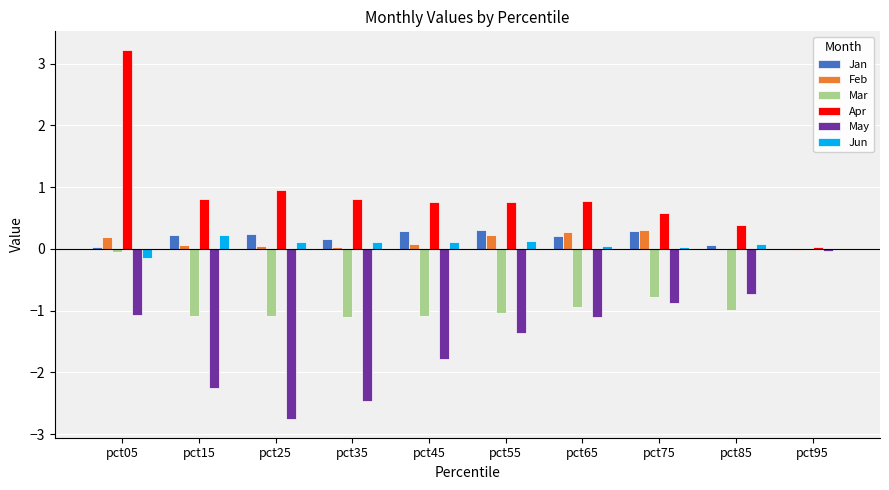

The value of Mar at pct65 is -1.6. True or false?

False